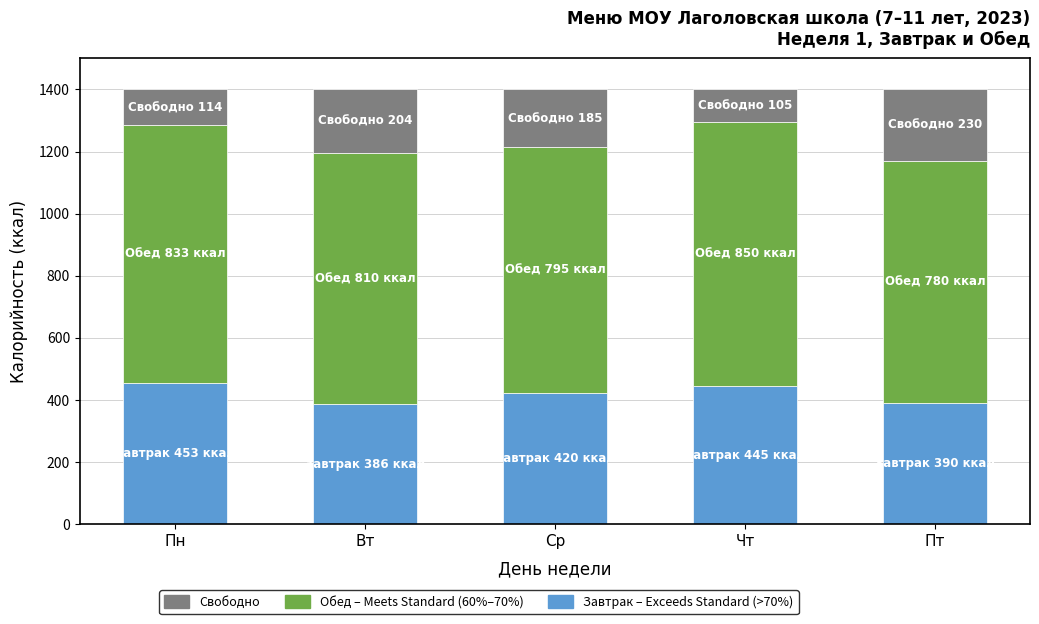

What is the total value across all series at Чт?

1400.0